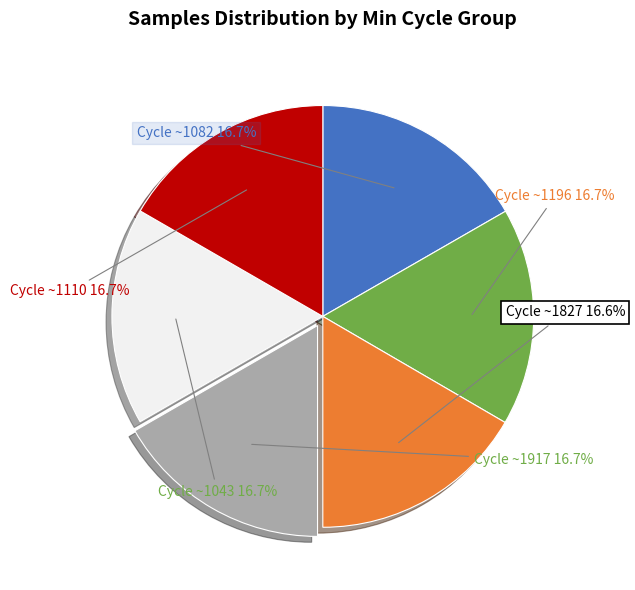

Does any single category account for the majority?

No